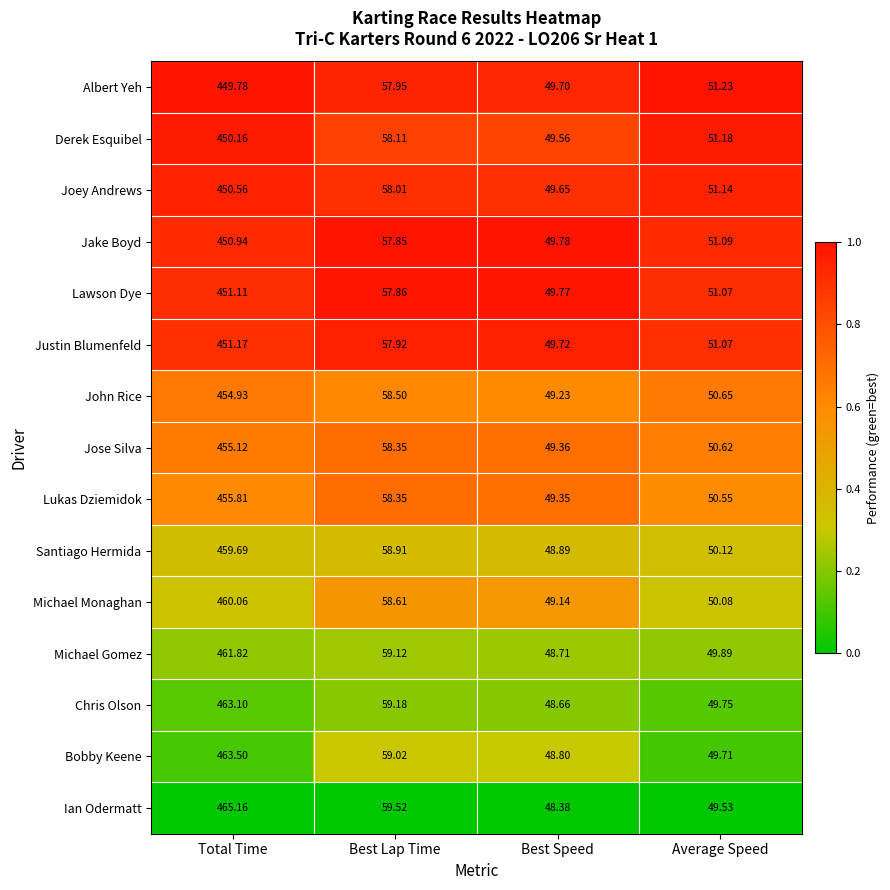

Which series changed the most between Total Time and Best Lap Time?

Ian Odermatt